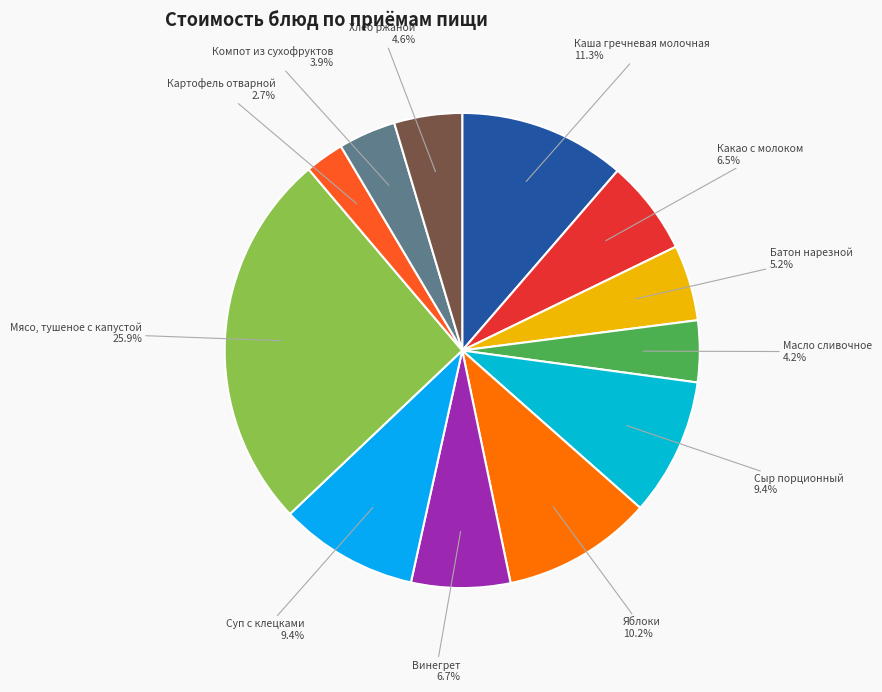

Count the number of slices in the pie.

12